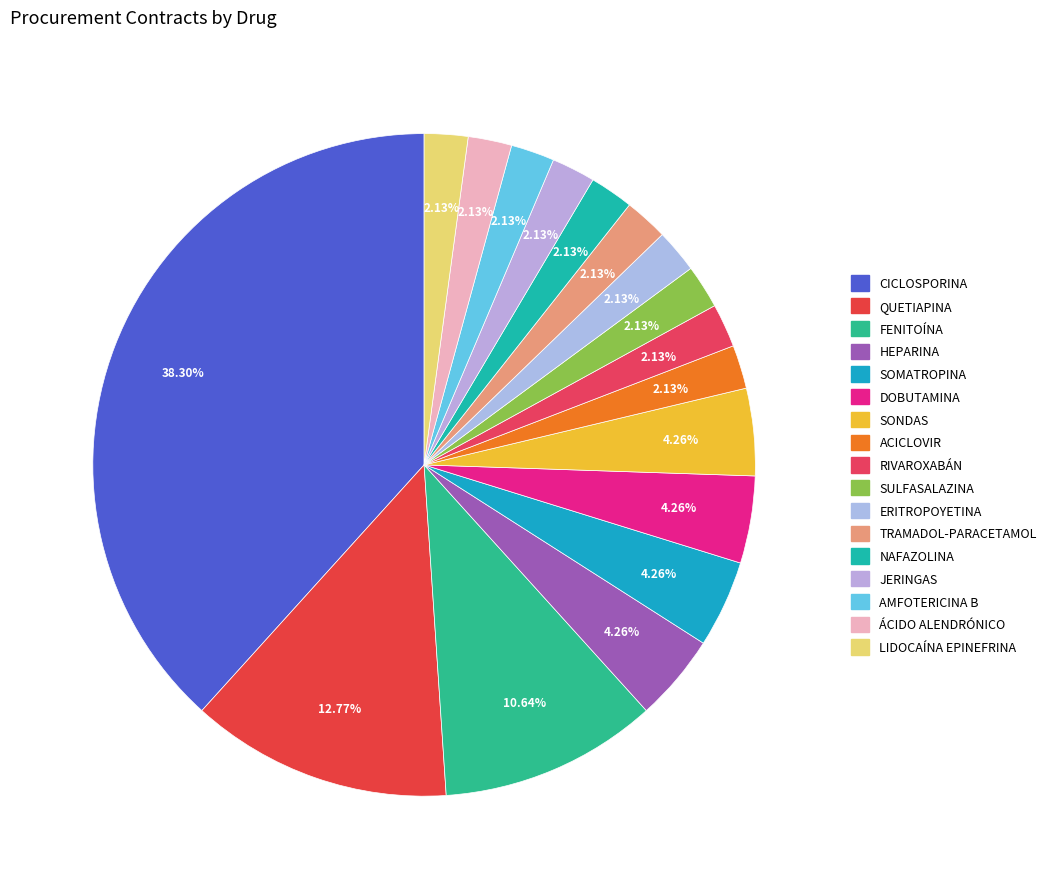

True or false: HEPARINA accounts for 15% of the total.

False